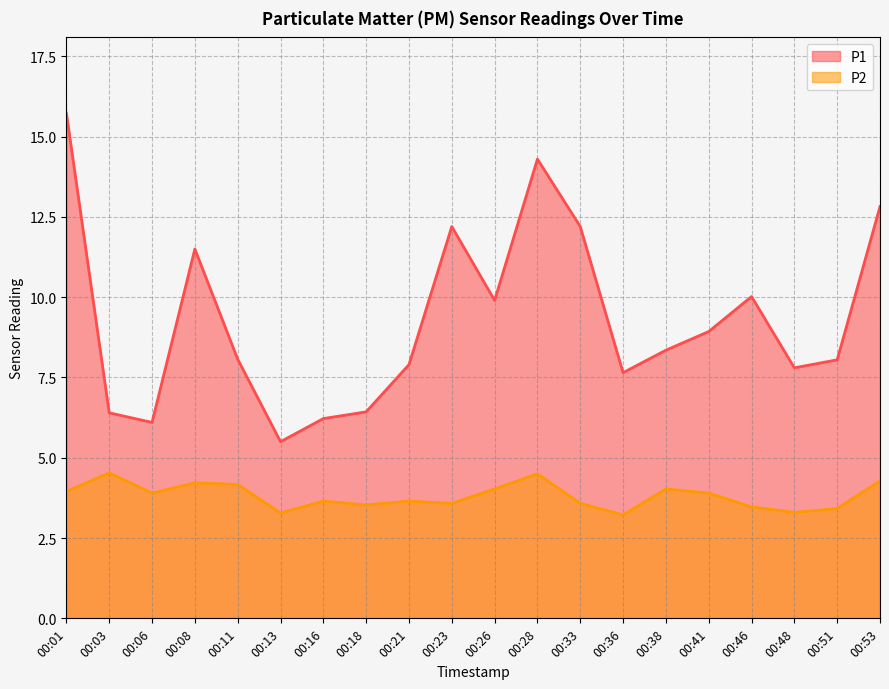

Reading left to right, what are all the values shown in this chart?

P1: 00:01=15.7	00:03=6.4	00:06=6.1	00:08=11.5	00:11=8.1	00:13=5.5	00:16=6.2	00:18=6.4	00:21=7.9	00:23=12.2	00:26=9.9	00:28=14.3	00:33=12.2	00:36=7.7	00:38=8.3	00:41=8.9	00:46=10.0	00:48=7.8	00:51=8.1	00:53=12.8
P2: 00:01=4.0	00:03=4.5	00:06=3.9	00:08=4.2	00:11=4.2	00:13=3.3	00:16=3.6	00:18=3.5	00:21=3.6	00:23=3.6	00:26=4.0	00:28=4.5	00:33=3.6	00:36=3.2	00:38=4.0	00:41=3.9	00:46=3.5	00:48=3.3	00:51=3.4	00:53=4.3